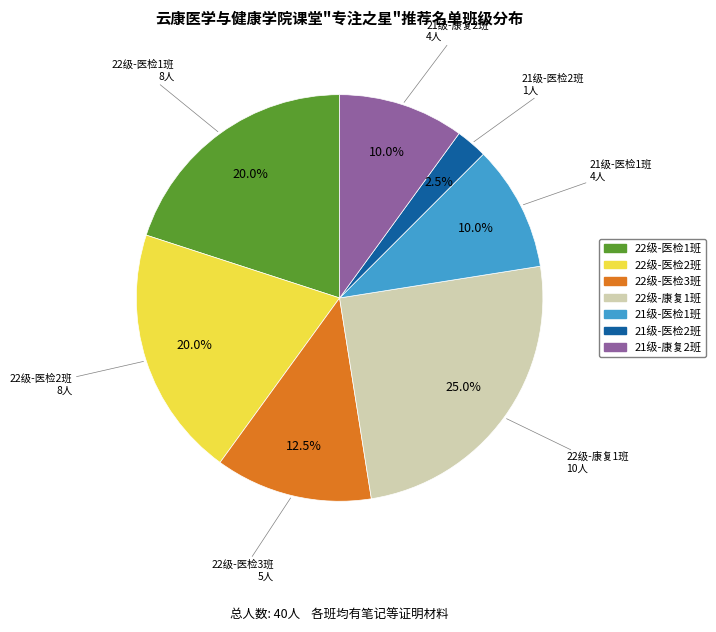

To the nearest percent, what is the difference between the largest and smallest slice percentages?

22%